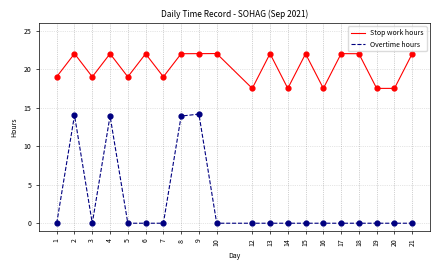

What are all the series names shown in the legend?

Stop work hours, Overtime hours